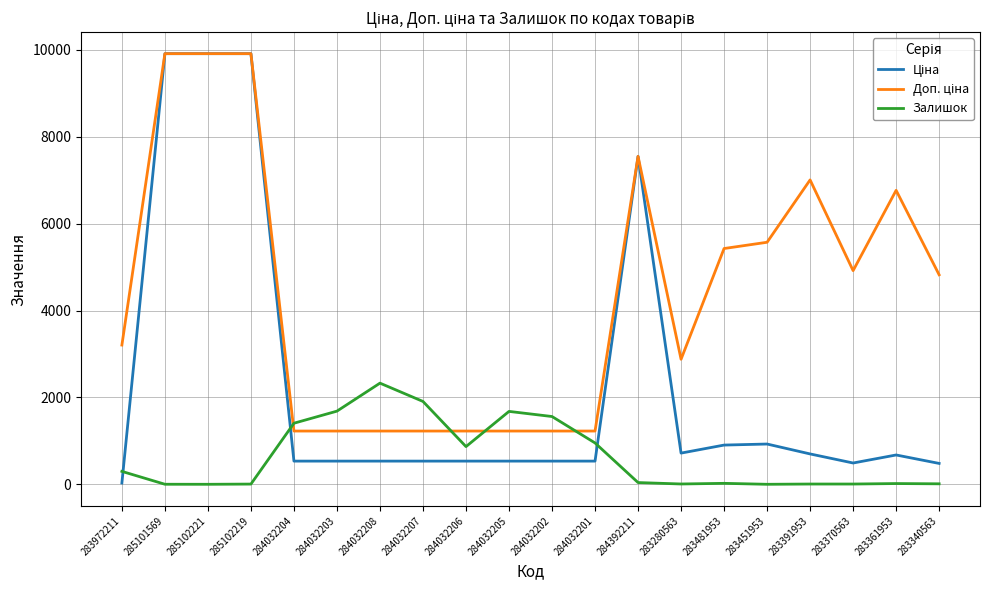

What is the maximum value shown in the chart?

9908.5